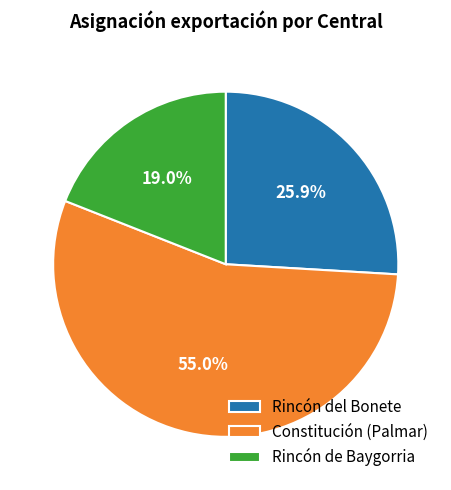

Does Constitución (Palmar) represent more than half of the total?

Yes